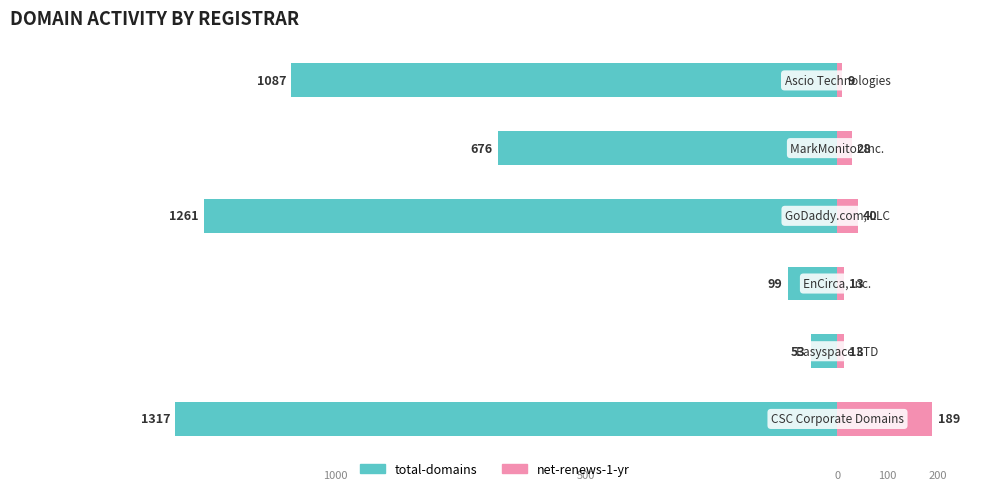

How many values in the total-domains series are below -676?

3